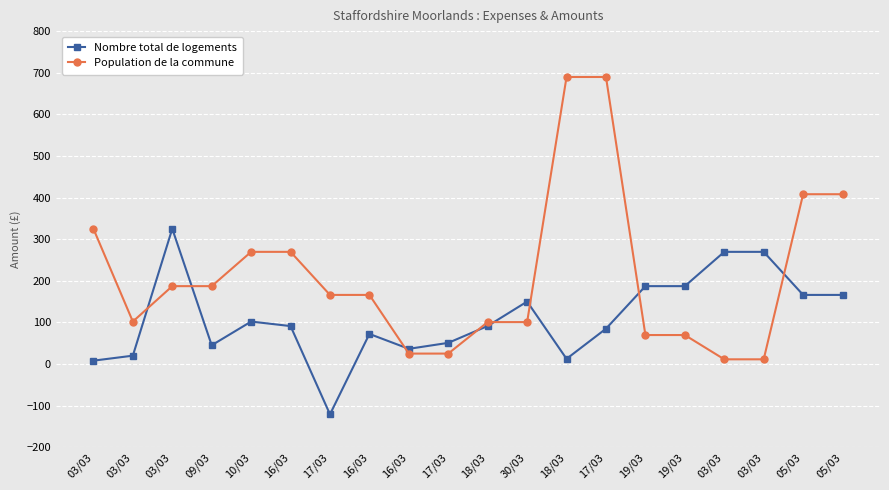

At which category does the chart reach its peak across all series?

18/03